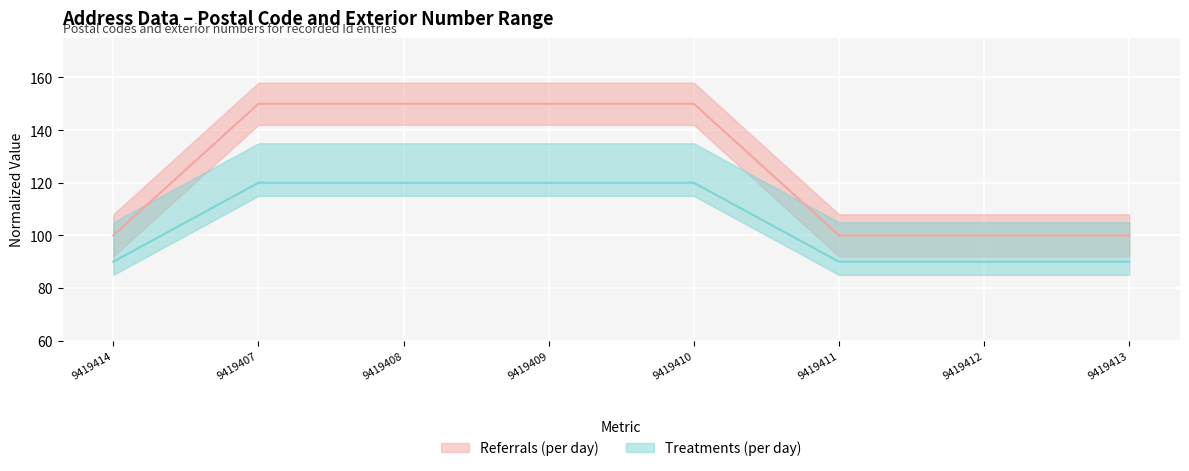

True or false: the data has more than 0 interior local peaks.

False